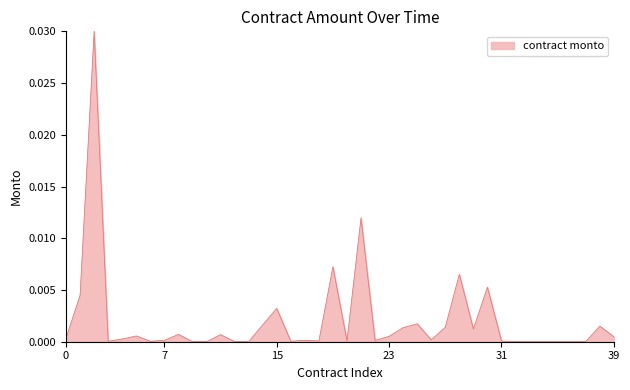

How many points are higher than both their immediate neighbors (excluding endpoints)?

13